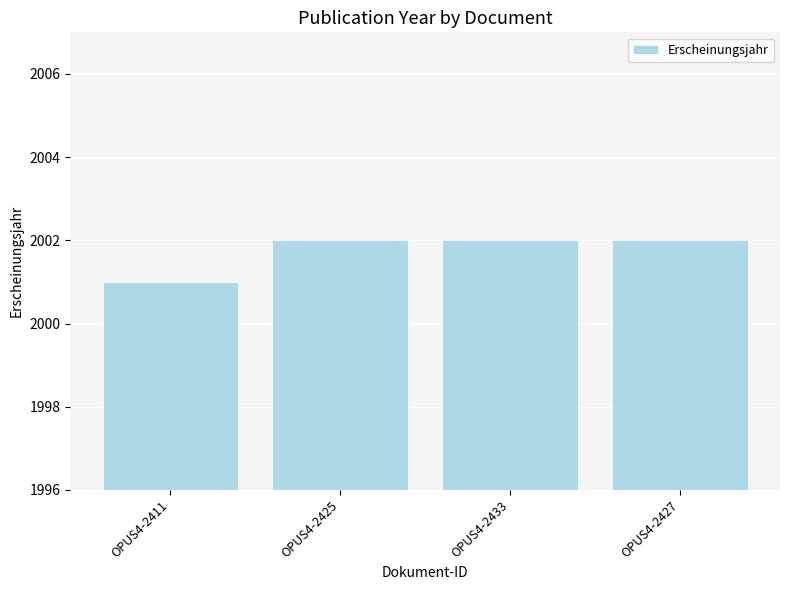

Reading left to right, transcribe all the data shown in this chart.

2001	2002	2002	2002